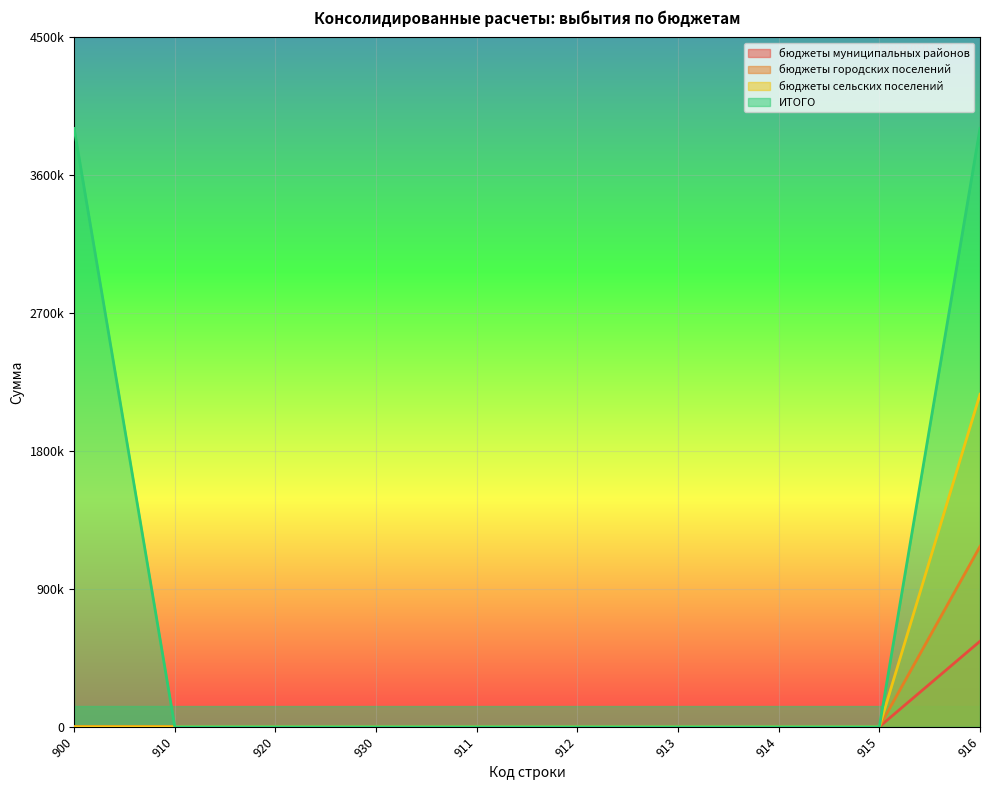

What position from the left is 913?

7